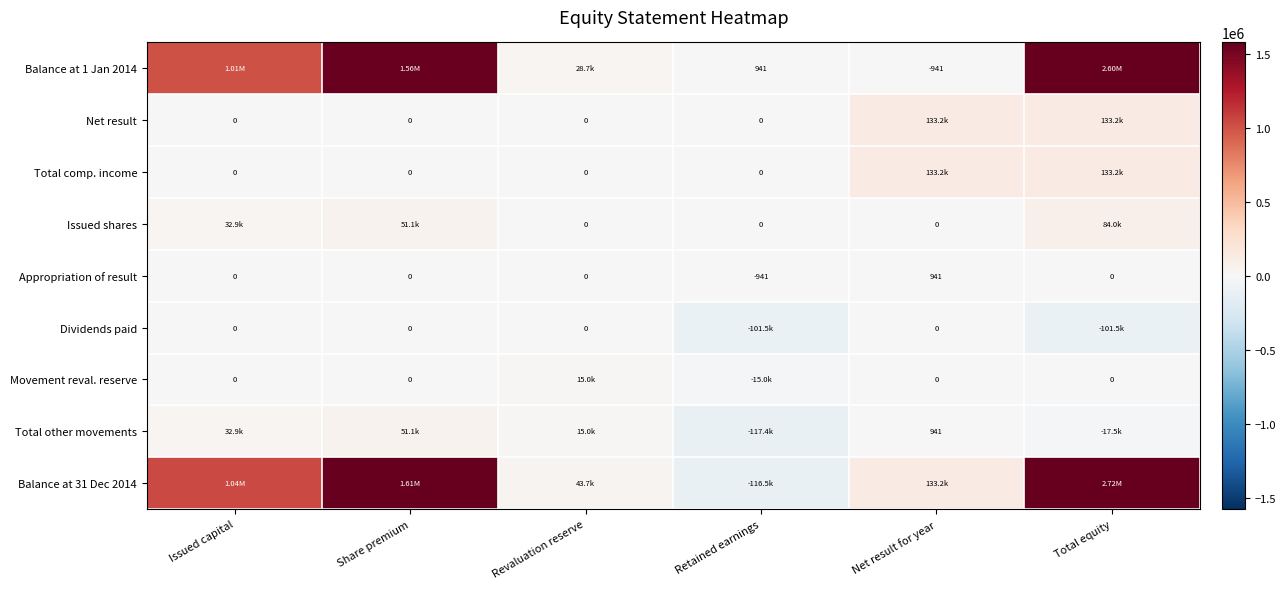

Between Share premium and Retained earnings, which series saw the biggest shift?

Balance at 31 Dec 2014